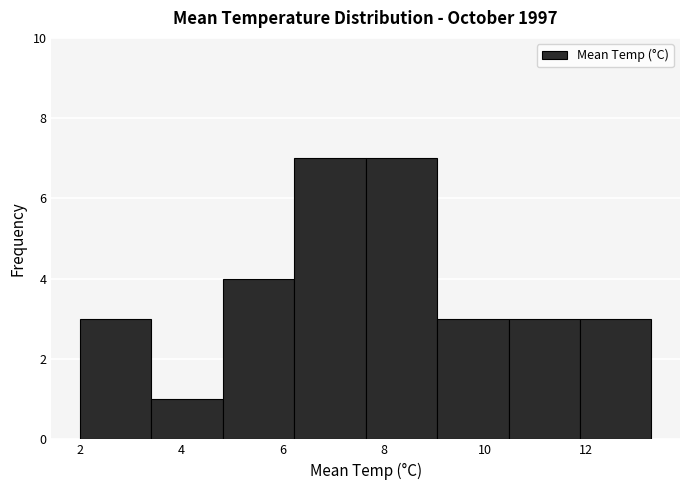

Reading left to right, transcribe this chart: for each bar, give the range it covers on the x-axis and its height. Neither the bar edges nor the heights are printed on the chart, so give them approximately, as read against the axes.

2.0 to 3.4: 3
3.4 to 4.8: 1
4.8 to 6.2: 4
6.2 to 7.6: 7
7.6 to 9.0: 7
9.0 to 10.4: 3
10.4 to 11.8: 3
11.8 to 13.4: 3